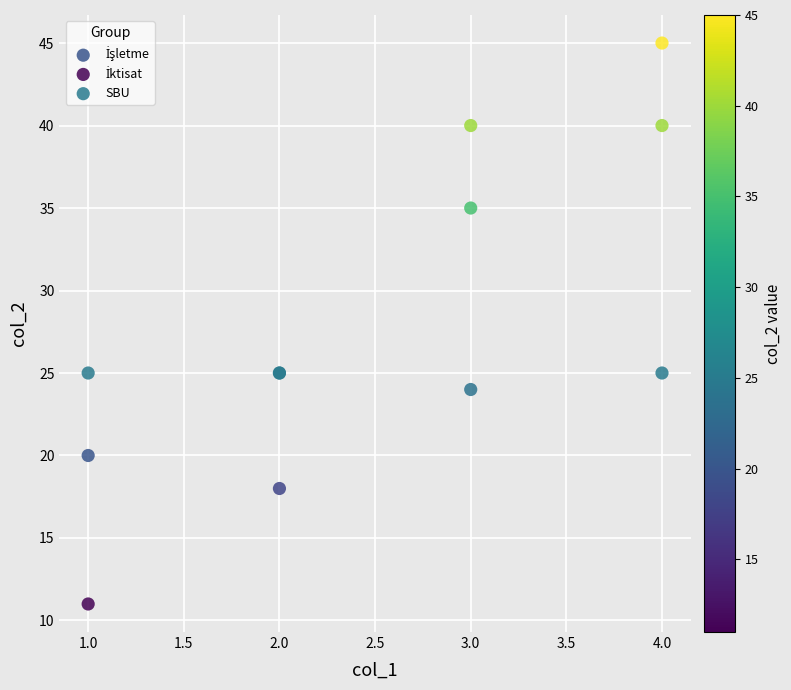

What is the X range (max minus min) for the scatter plot?

3